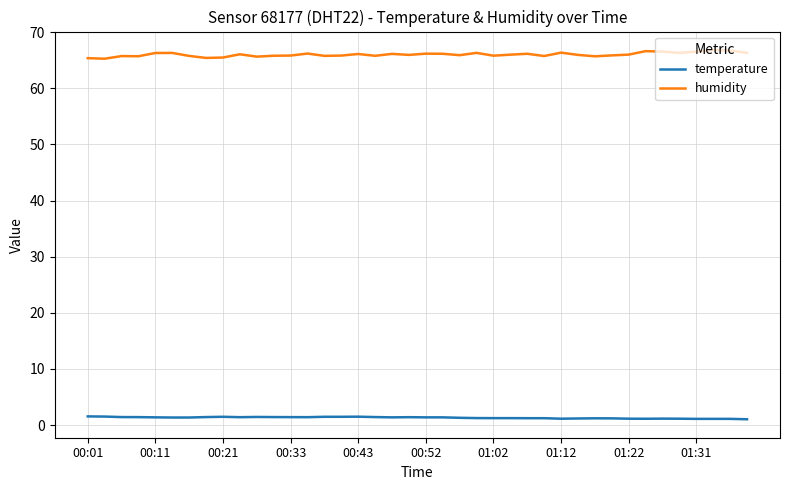

Does the chart display data point markers on the line(s)?

No